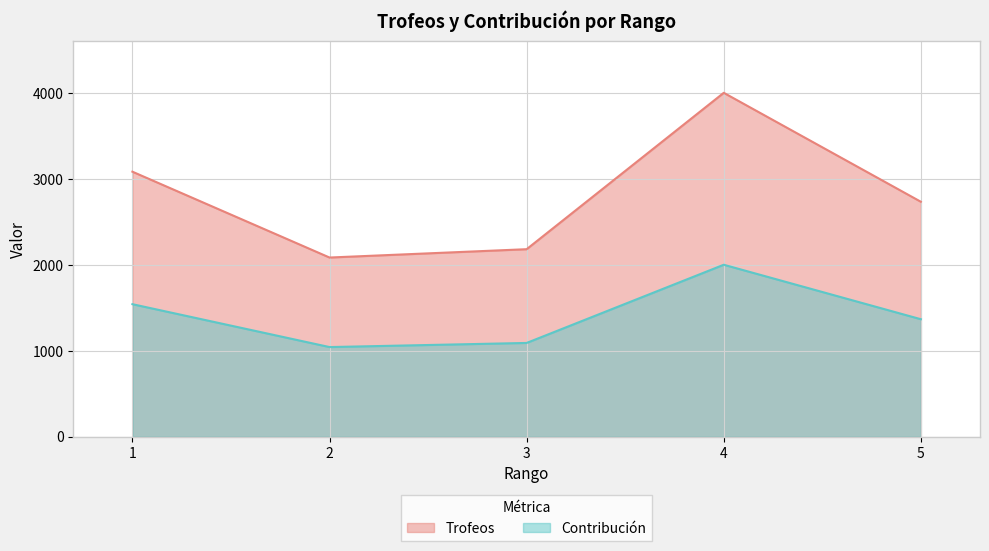

Rank the series by their average value, from lowest to highest.

Contribución, Trofeos